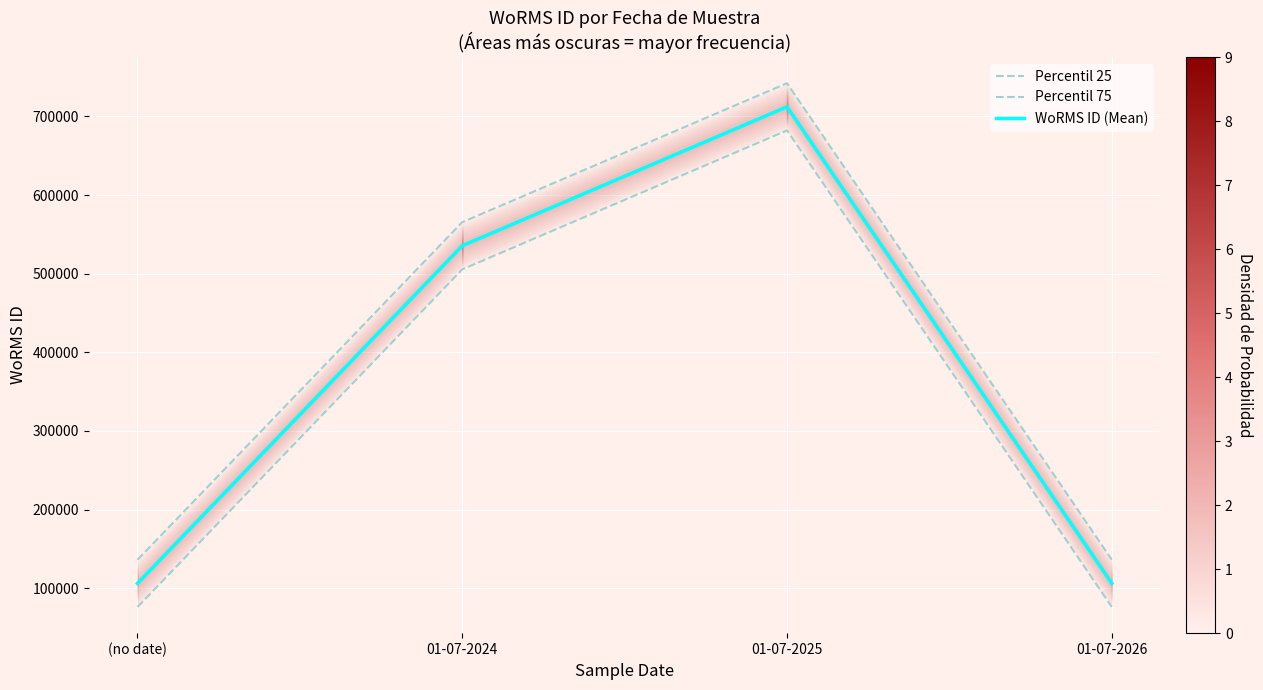

Rank the categories by Percentil 75 value from lowest to highest.

(no date), 01-07-2026, 01-07-2024, 01-07-2025